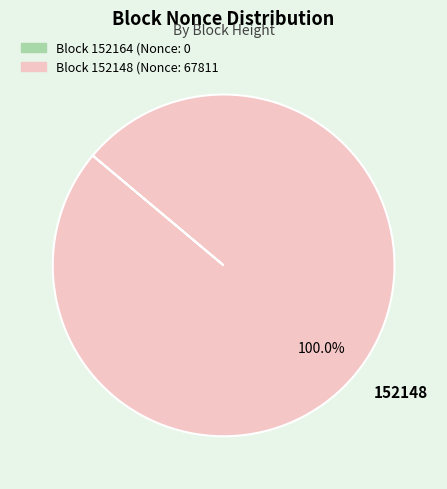

Which category accounts for the majority?

152148